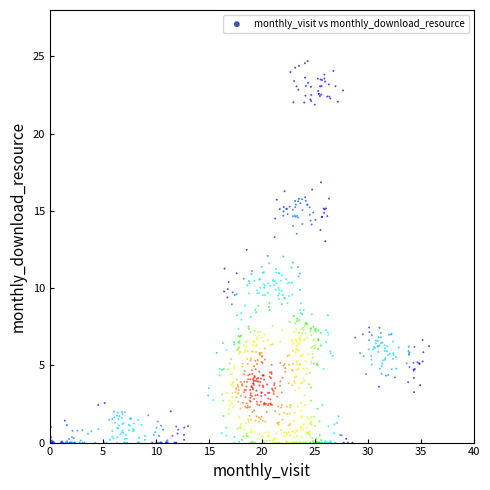

What is the range of X values (max minus min)?

35.8